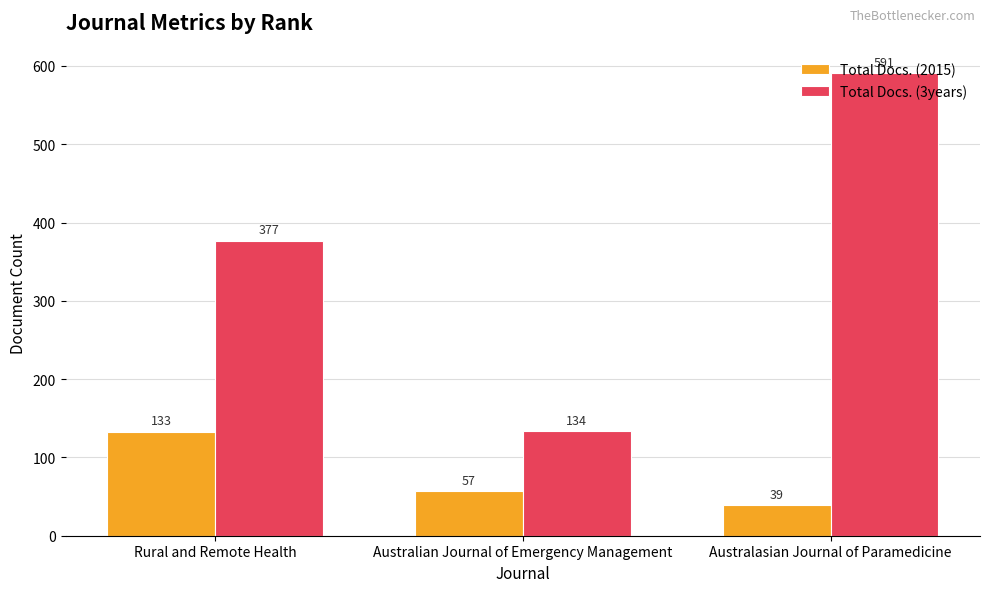

What is the label of the 1st bar from the right?

Australasian Journal of Paramedicine